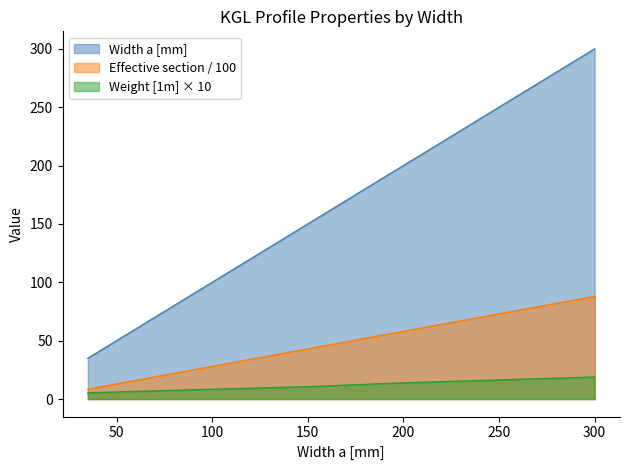

True or false: Effective section has a value of 35.0 at KGL35H30/3.

True